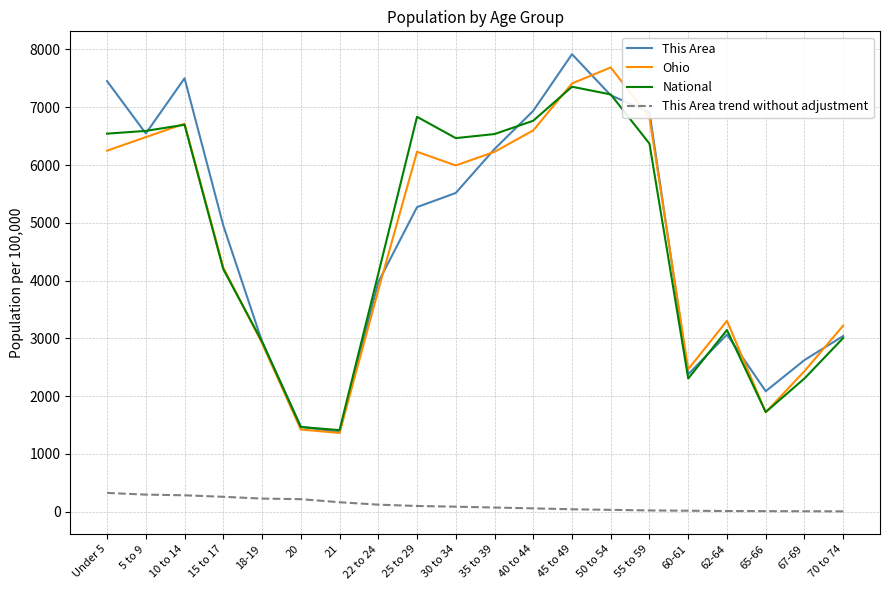

What is the difference between the Ohio values at 55 to 59 and 20?

5399.1